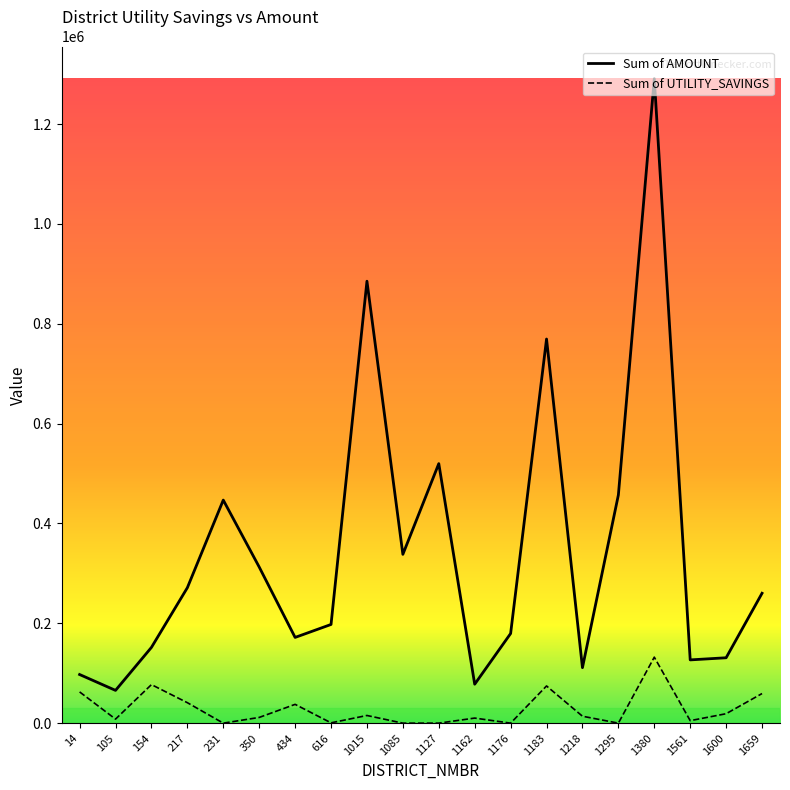

What is the difference between the highest and lowest values at 434?

134072.0